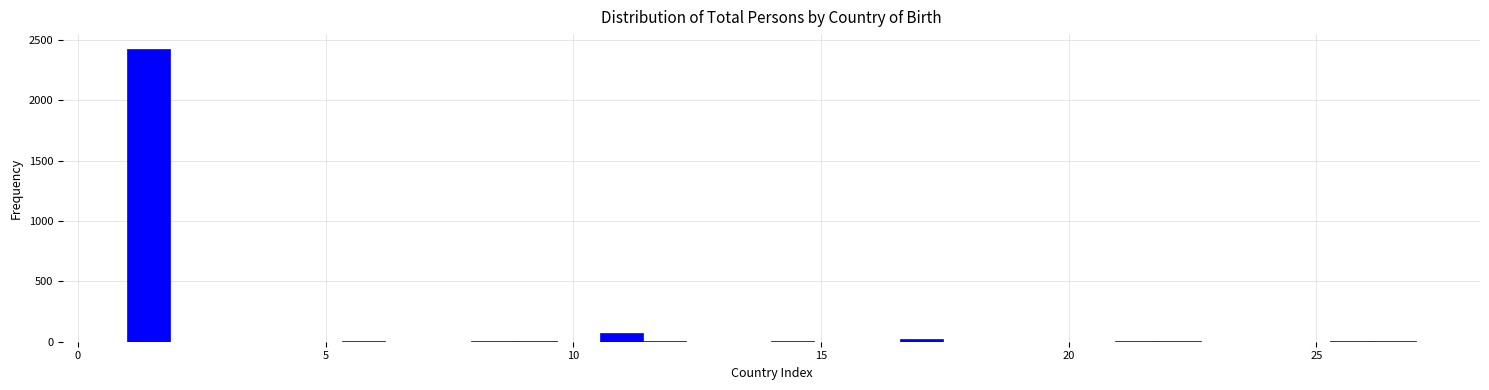

Read against the x-axis, roughly where is the centre of the tallest bar?

1.5